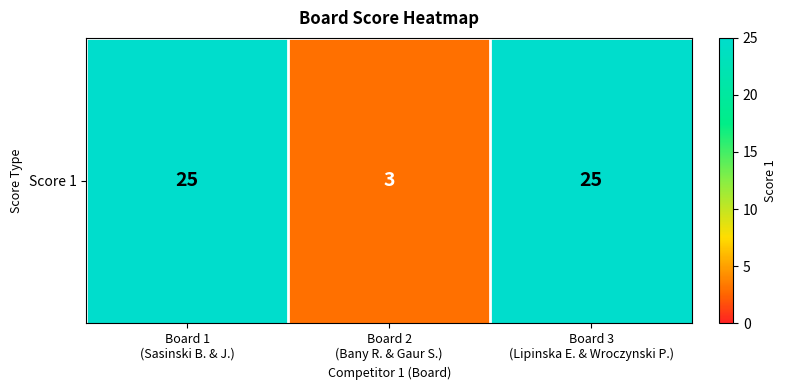

At which category does the chart reach its peak across all series?

Board 1
(Sasinski B. & J.)